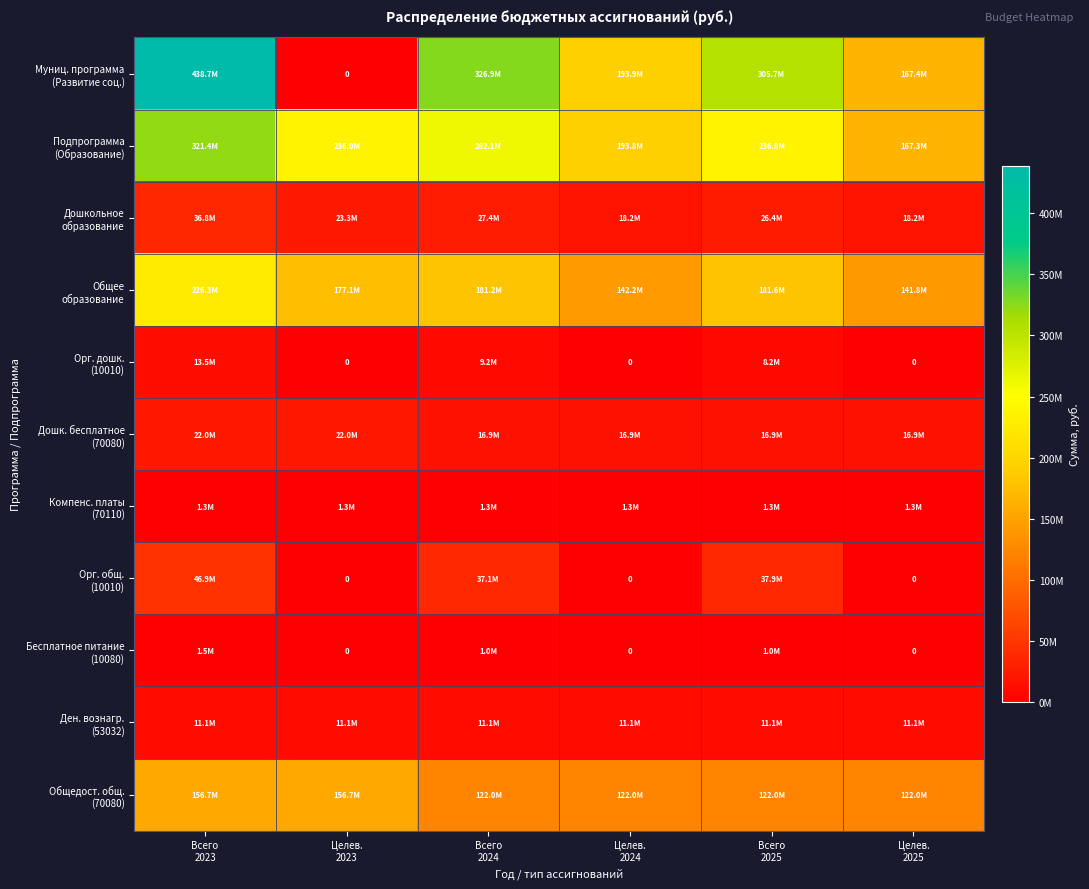

What is the difference between the second highest and minimum values in the Общее образование series?

39717101.6